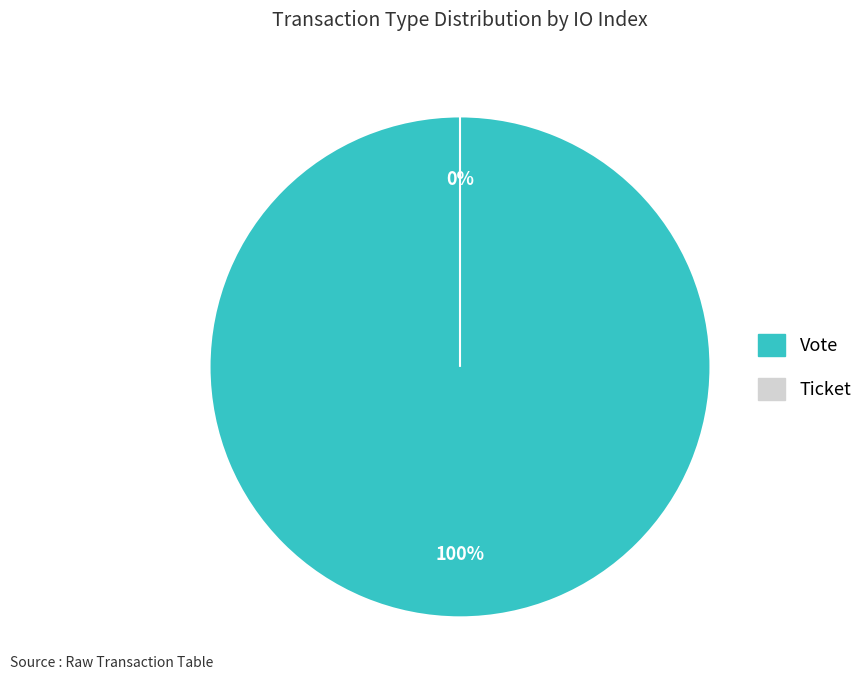

Does Vote account for over 50% of the chart?

Yes